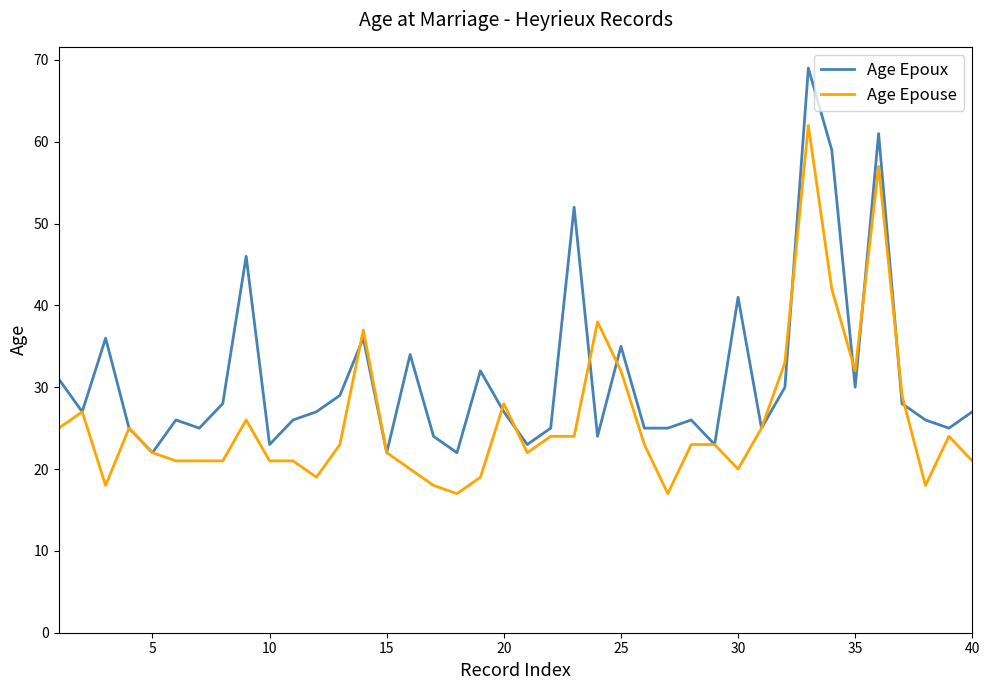

Which series ends up on top after the final intersection of Age Epouse and Age Epoux?

Age Epoux